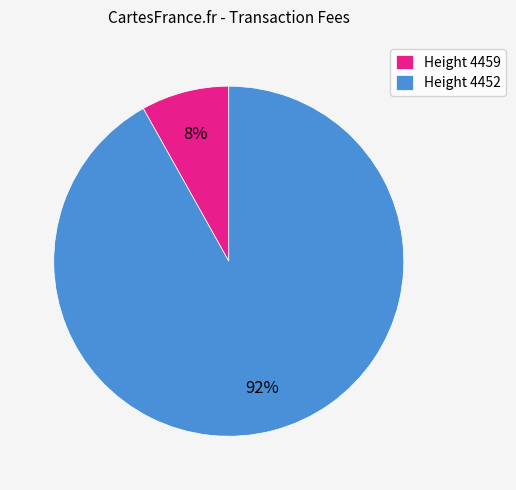

Rank the categories by value from highest to lowest.

Height 4452, Height 4459